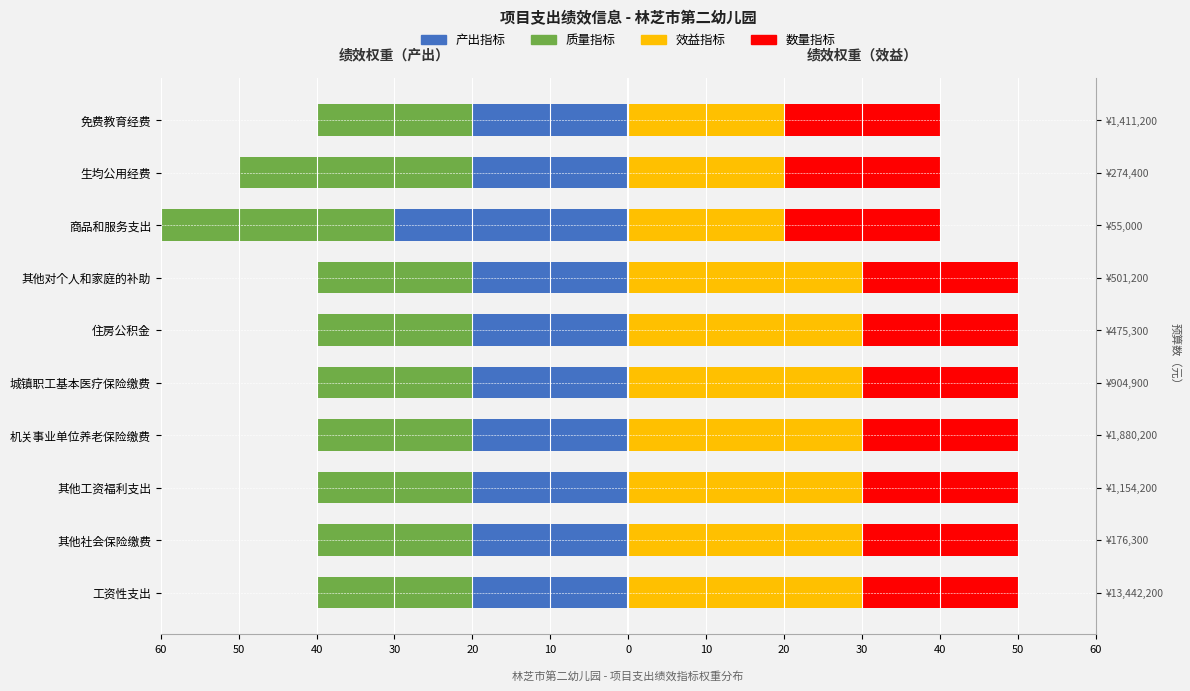

Which series changed the most between 0 and 30?

效益指标